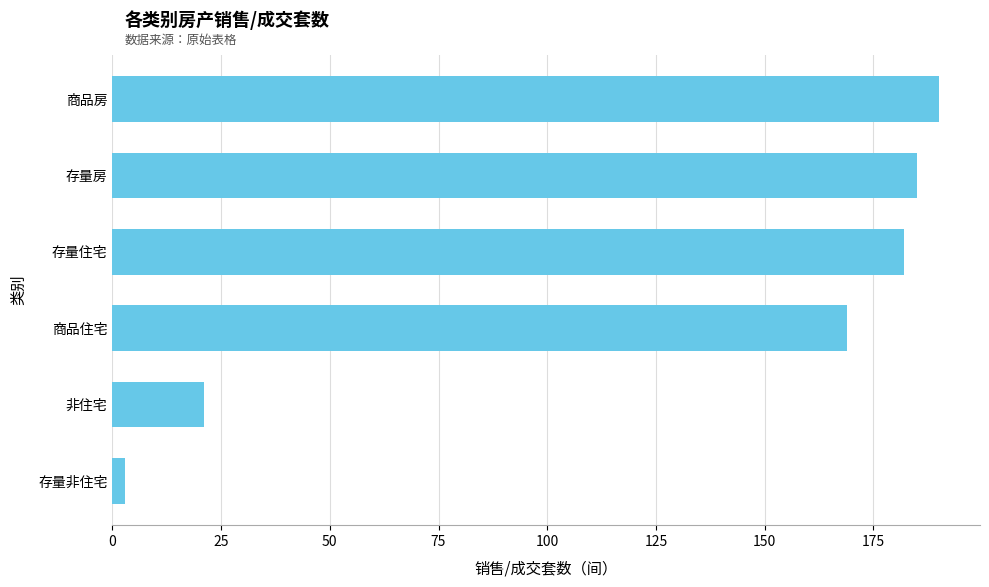

Where is the data nearest to the value 96?

商品住宅